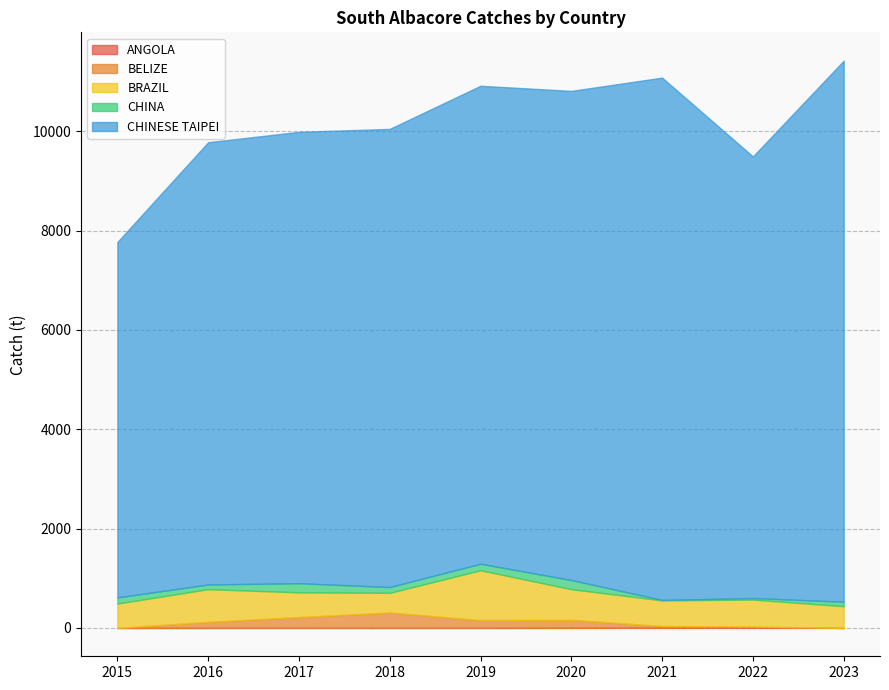

True or false: CHINA and ANGOLA cross at least once.

False